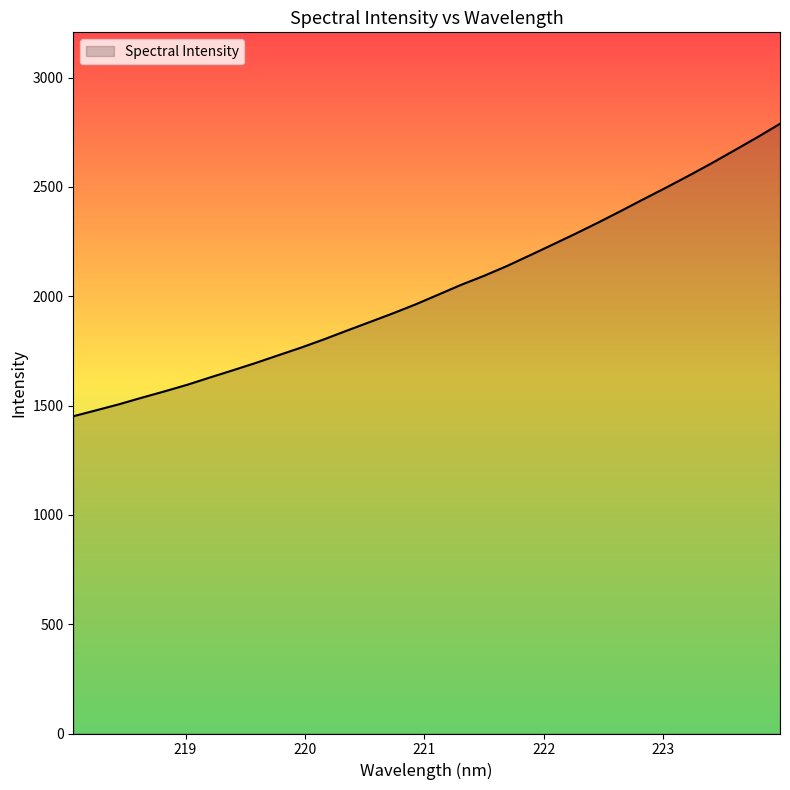

True or false: there are more than 0 points higher than both neighbors.

False